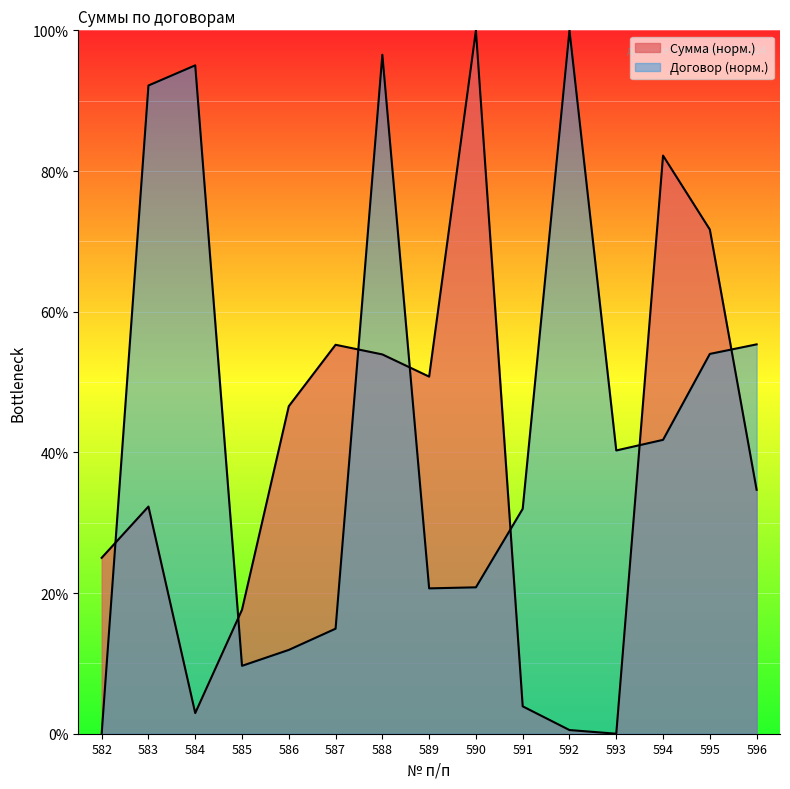

Which category has the highest value in the Сумма series?

590